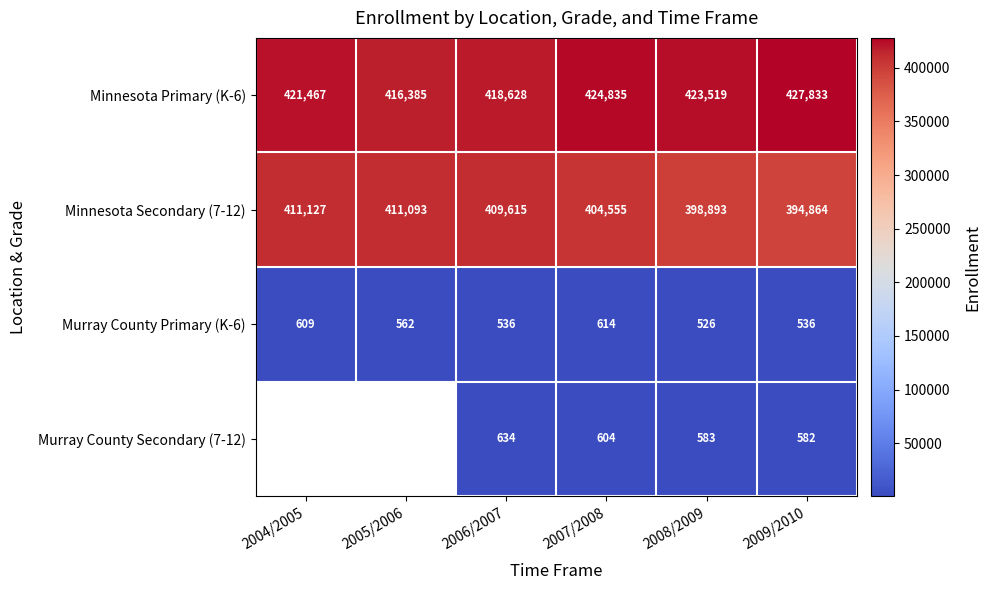

What is the sum of the Minnesota Primary (K-6) values at 2006/2007 and 2004/2005?

840095